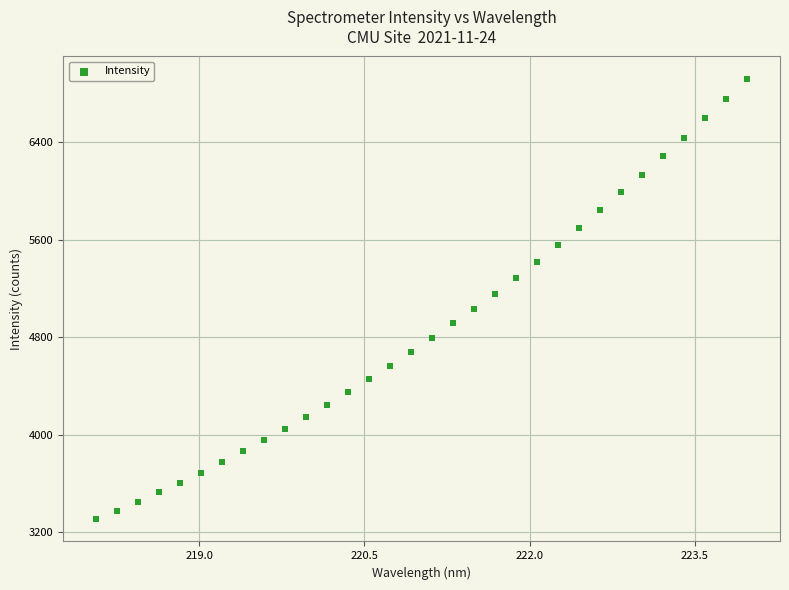

What is the range of X values (max minus min)?

5.9